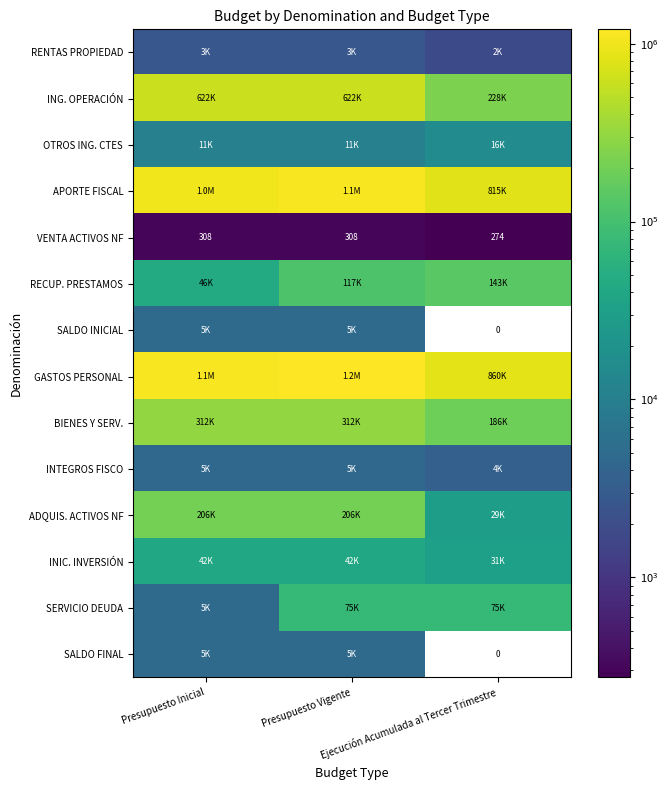

Between Presupuesto Inicial and Ejecución Acumulada al Tercer Trimestre, which series saw the biggest shift?

ING. OPERACIÓN